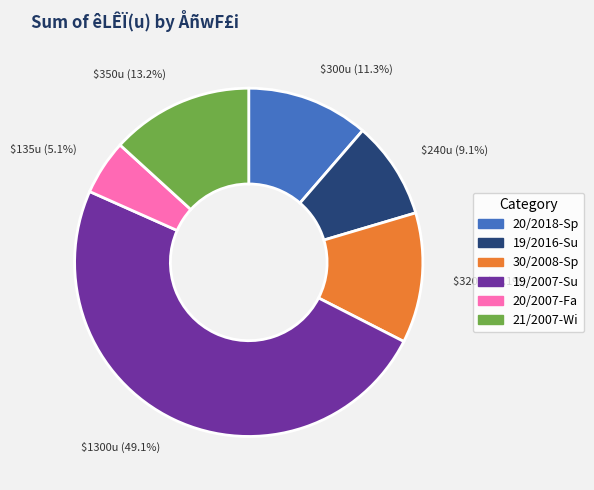

Combined, what portion of the pie is 20/2018-Sp and 20/2007-Fa?

16.4%